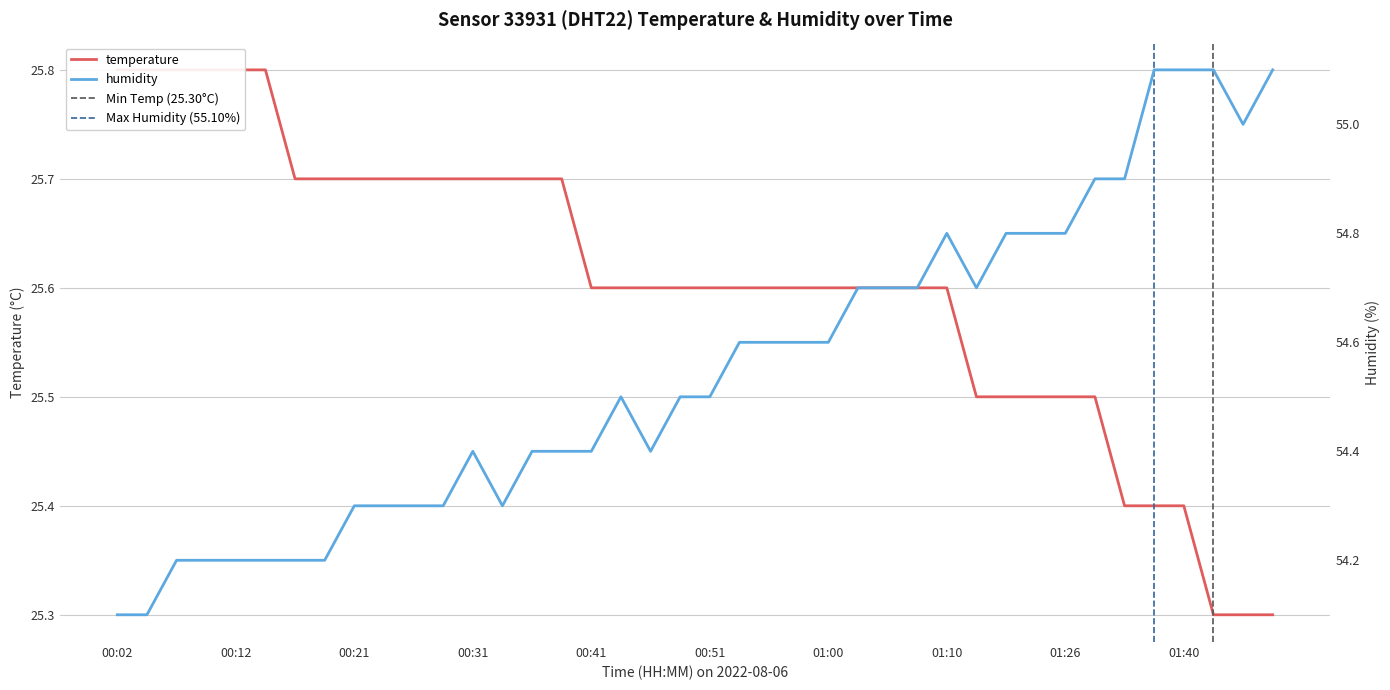

What is the sum of the humidity values at 12 and 14?

108.8